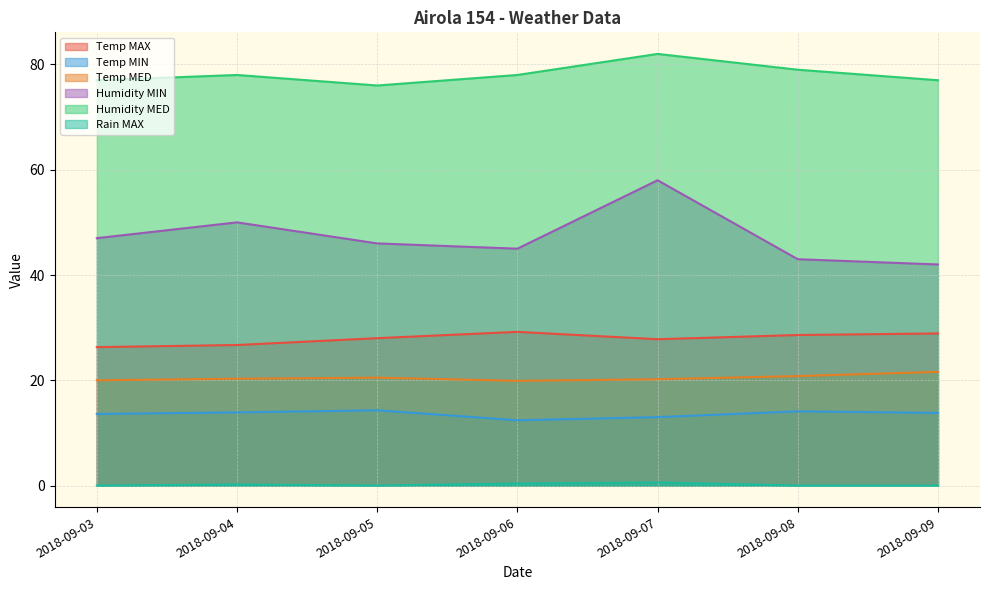

How many values in the Temp MED series are below 20?

1